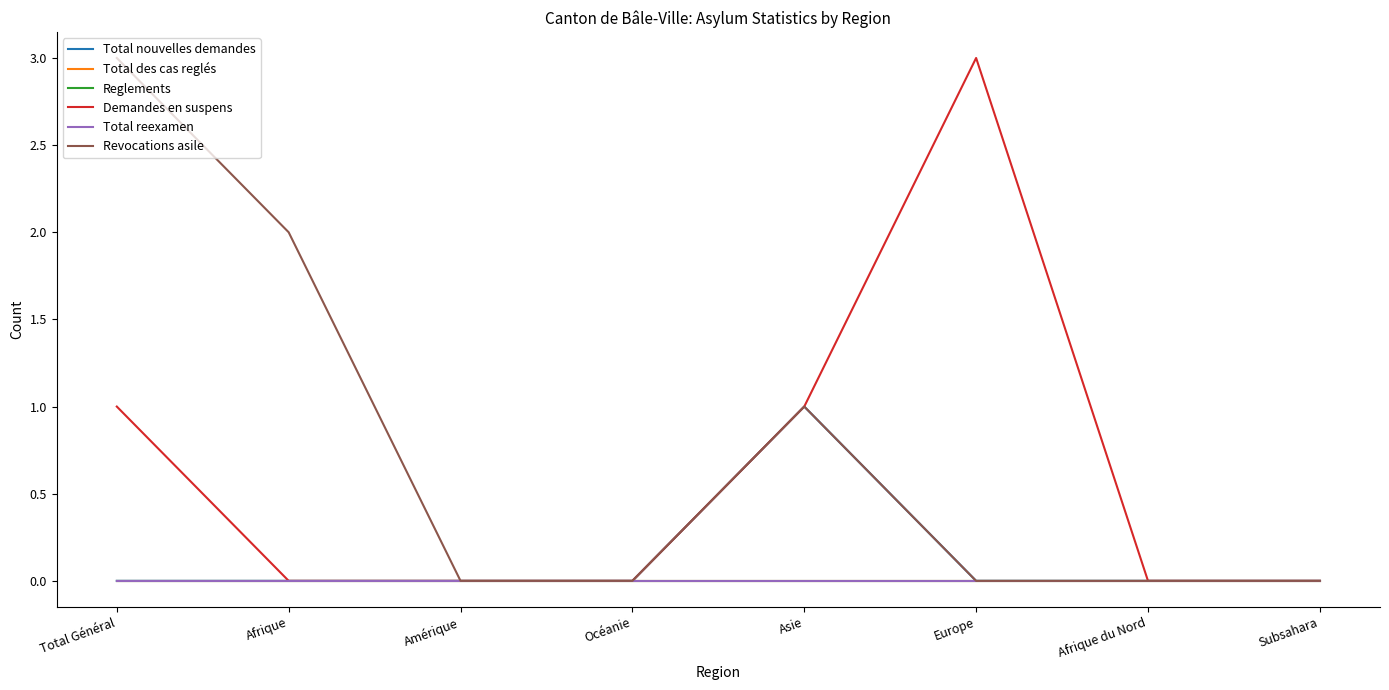

Is the value of Revocations asile at Total Général greater than the value of Total des cas reglés at Europe?

Yes